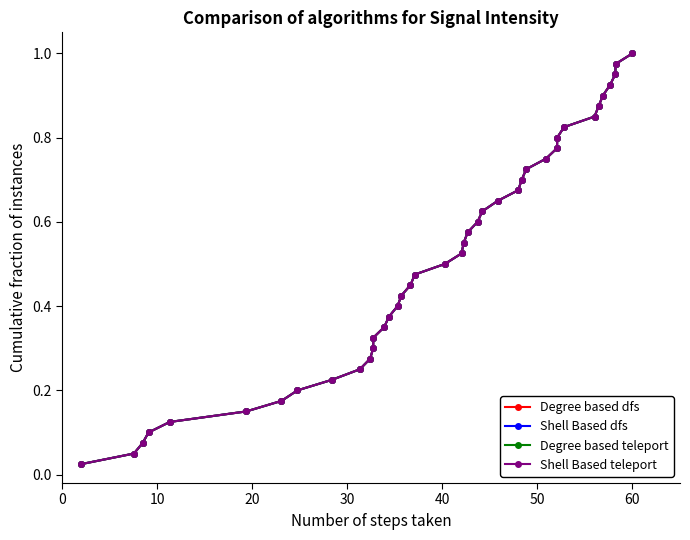

True or false: Degree based dfs and Shell Based dfs cross at least once.

False